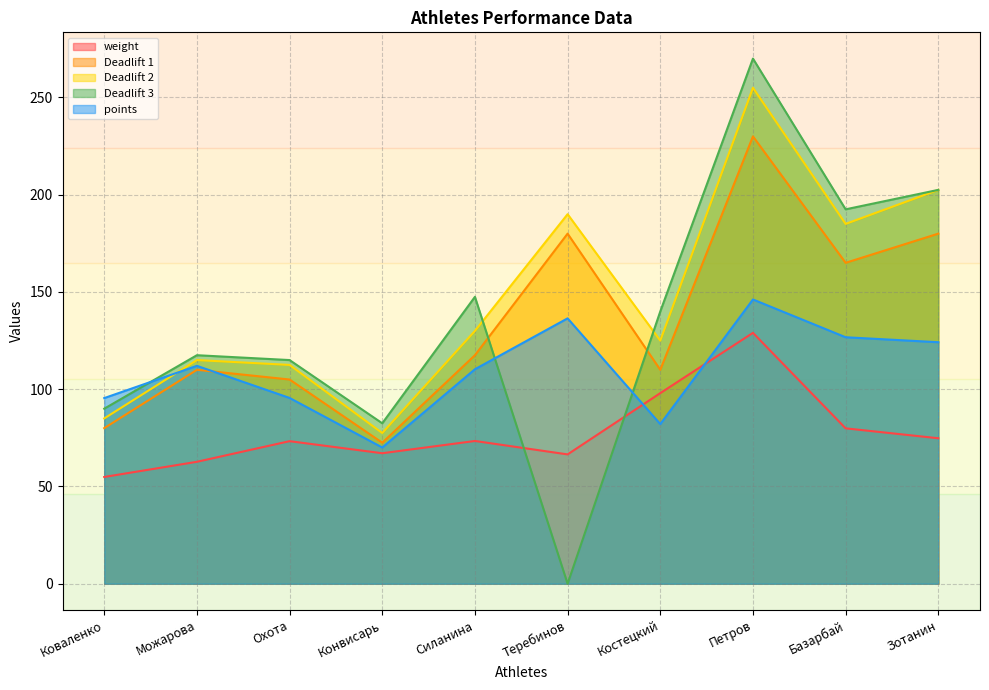

What is the label of the 5th point from the right?

Теребинов